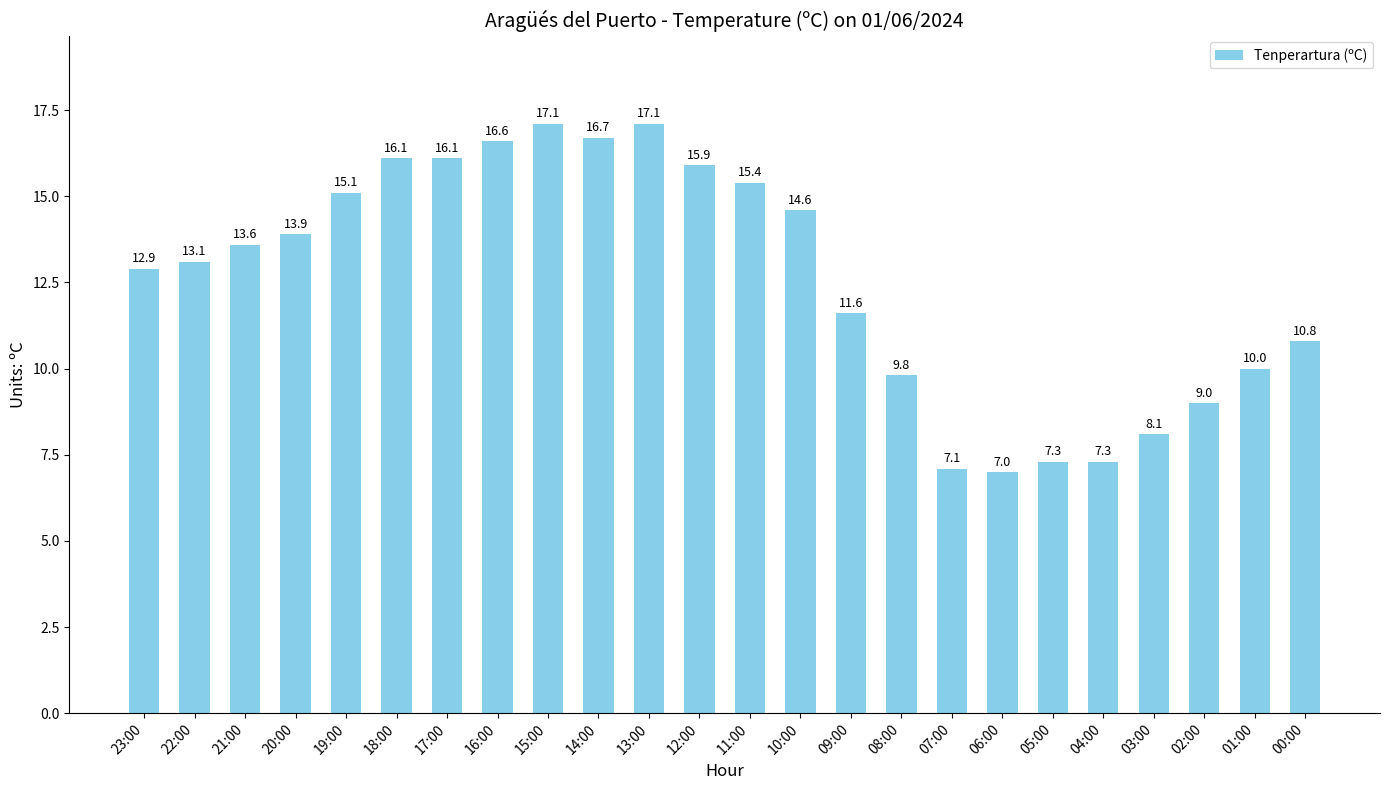

Is it true that the value at 17:00 is 16.1?

True